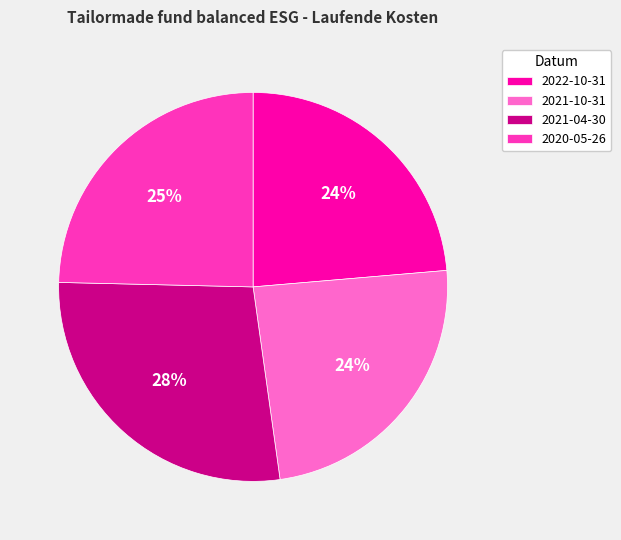

To the nearest percent, what is the average slice percentage?

25%